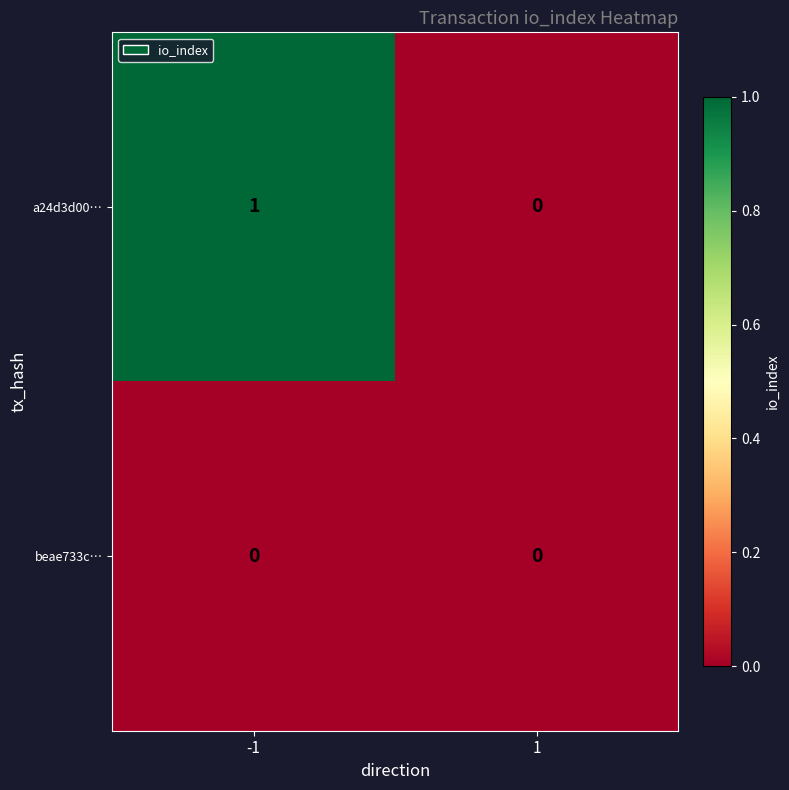

Rank the series by their average value, from lowest to highest.

beae733c…, a24d3d00…